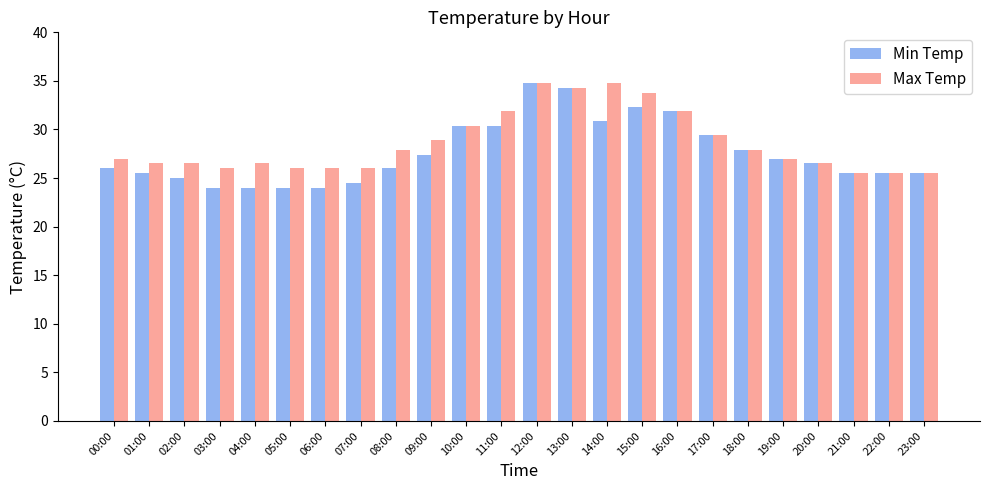

What position from the left is 06:00?

7